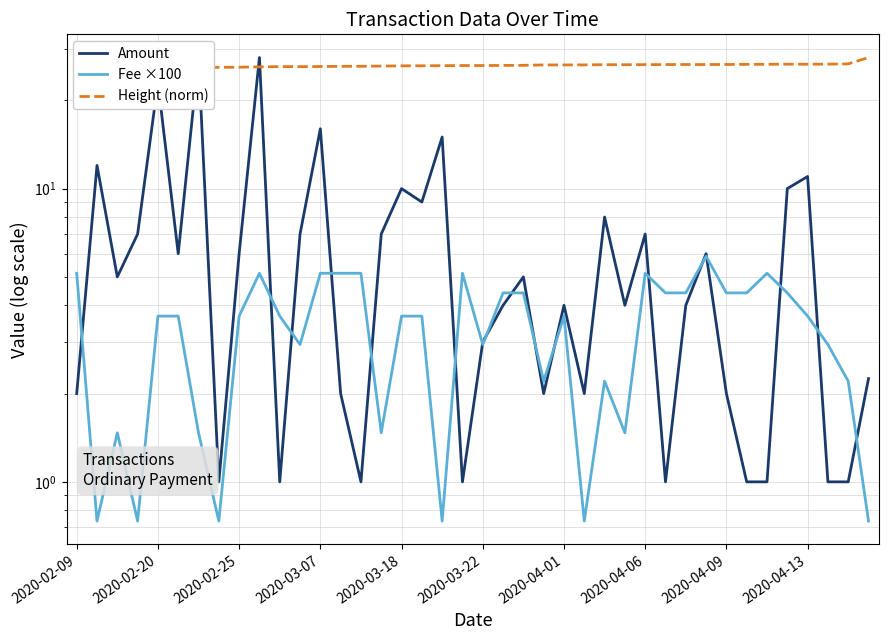

Is this an area chart (filled region under the line)?

No